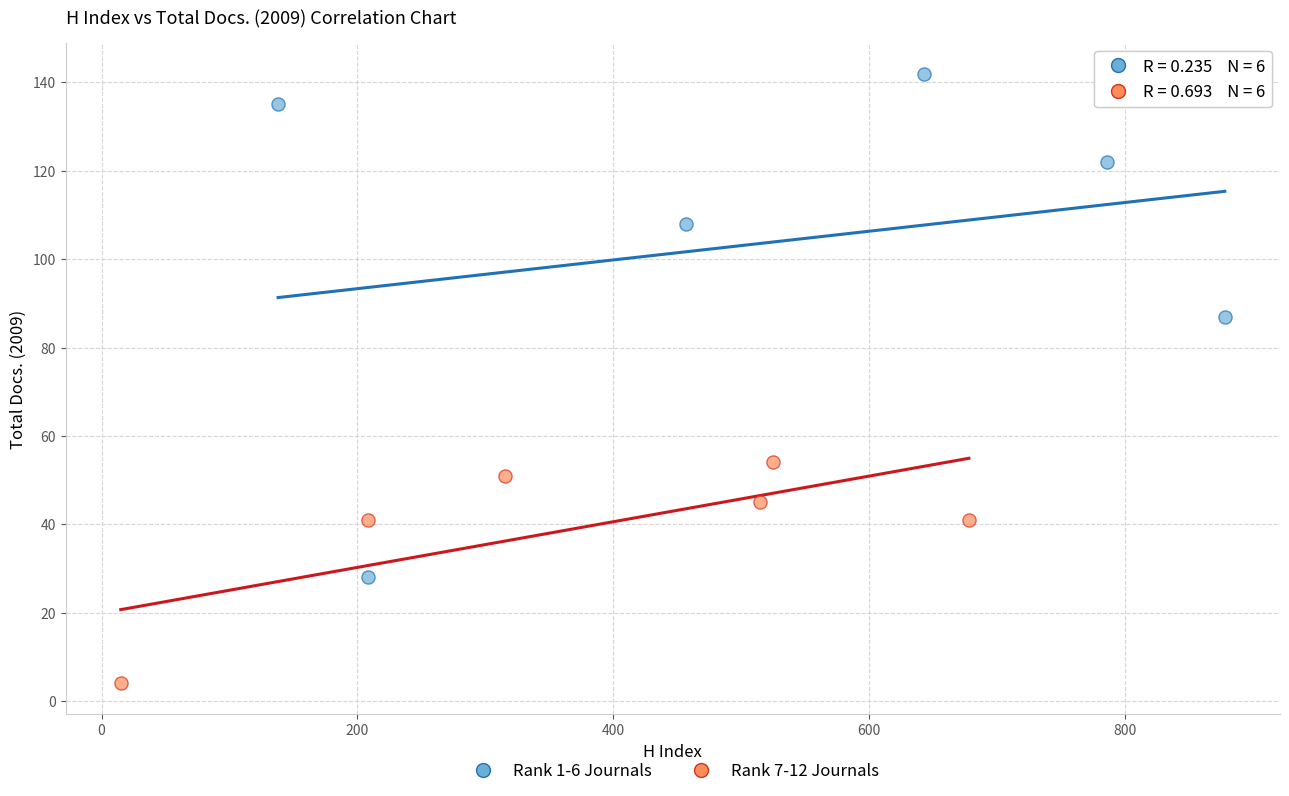

Which series reaches the maximum Y coordinate?

Rank 1-6 Journals